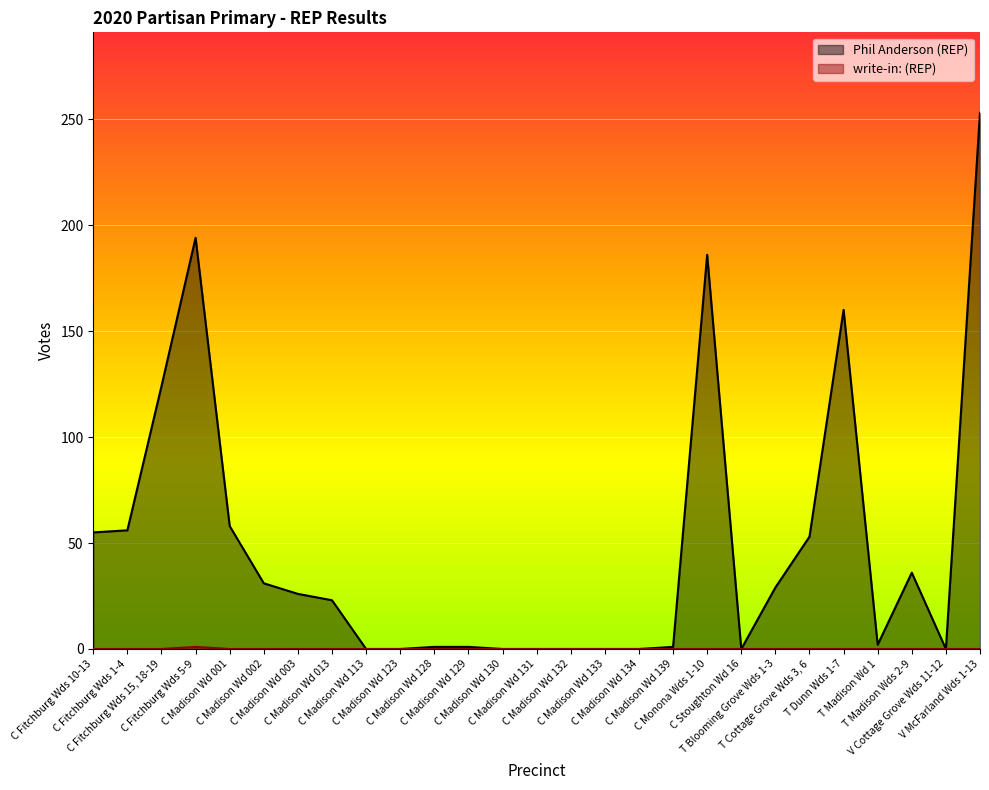

True or false: Phil Anderson (REP) and write-in: (REP) intersect in this chart.

False